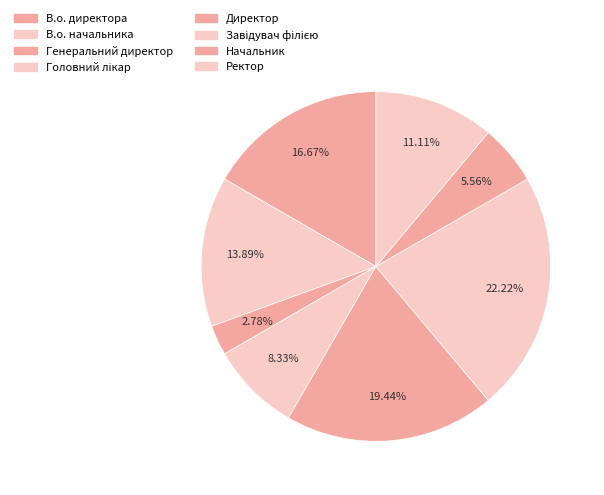

To the nearest percent, what percentage of the pie is Завідувач філією?

22%